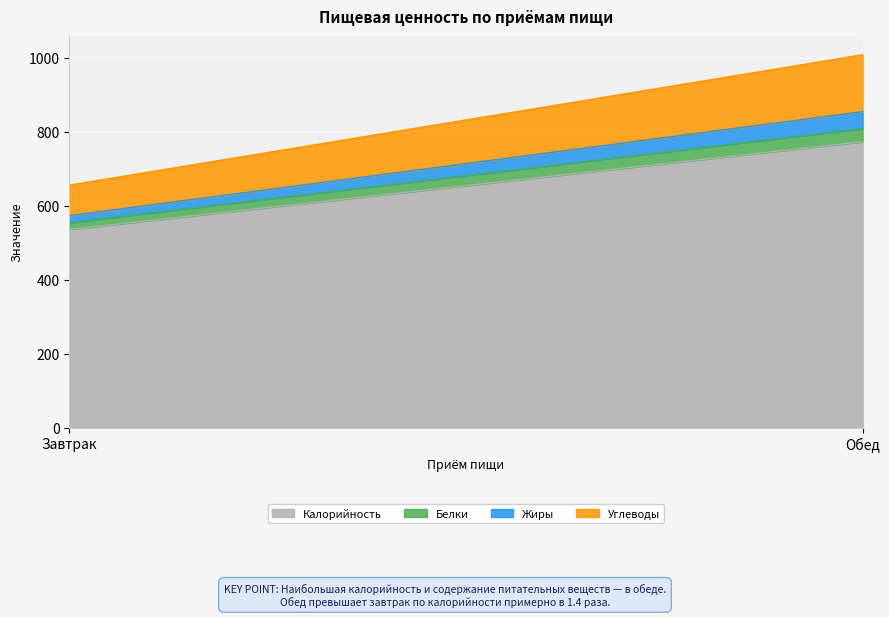

What is the smallest value displayed?

18.6